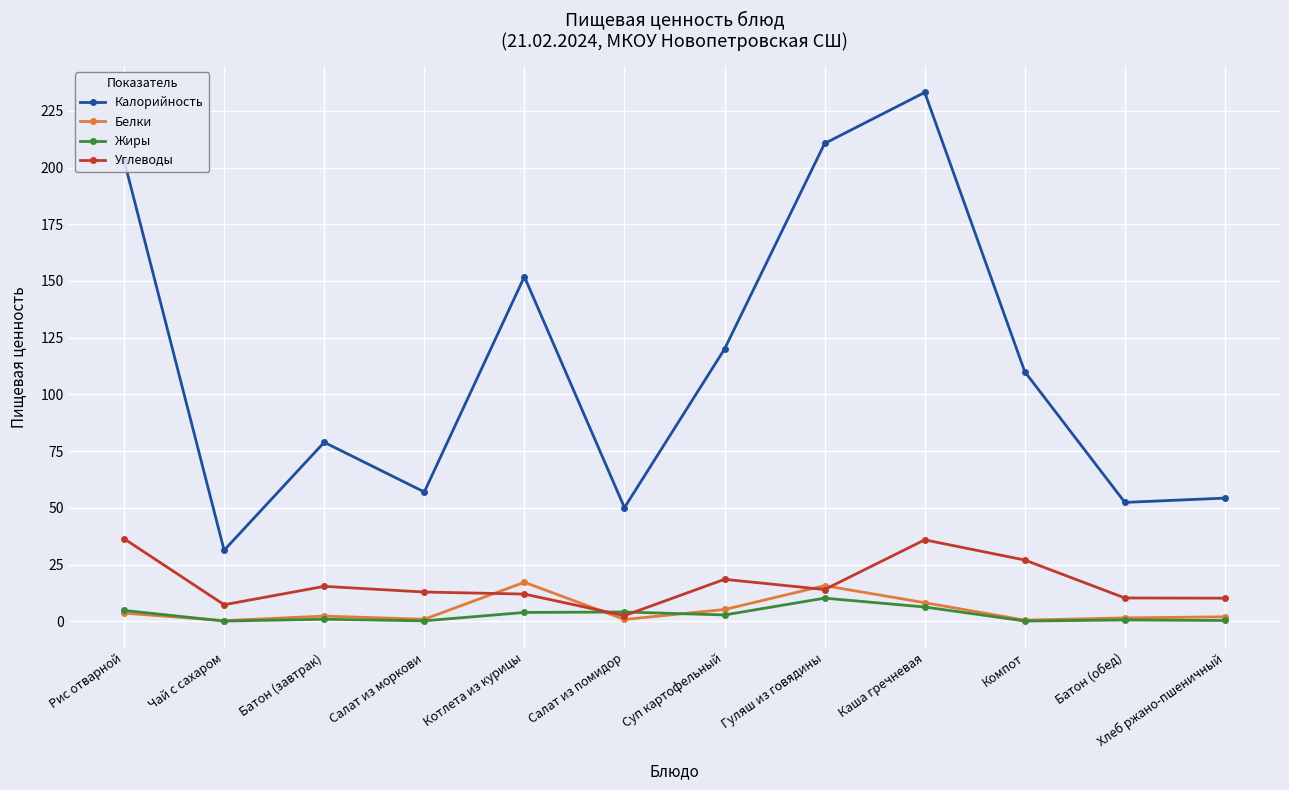

What is the total value across all series at Суп картофельный?

146.5